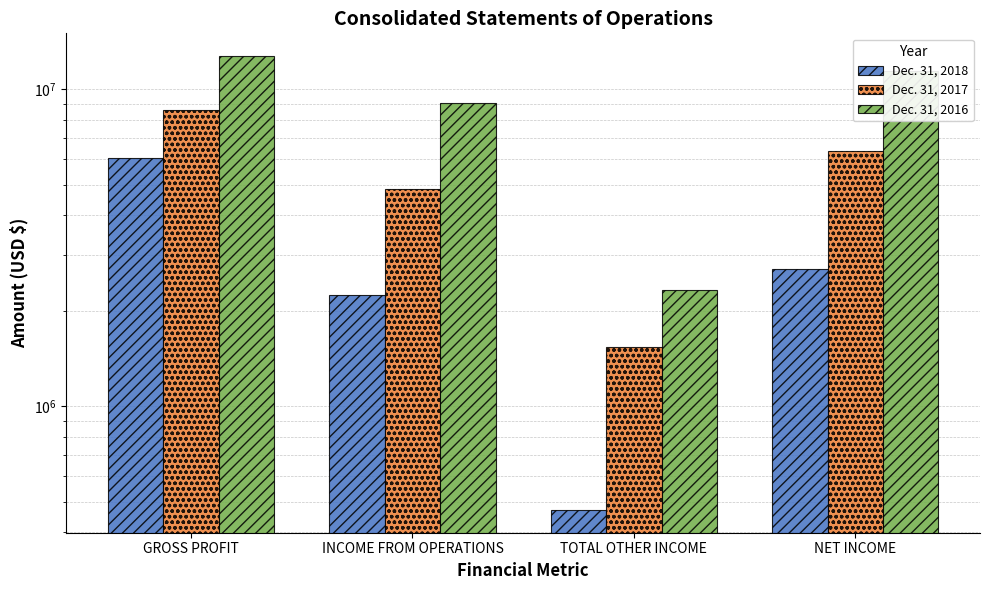

At which label does Dec. 31, 2017 first exceed 6385083?

GROSS PROFIT